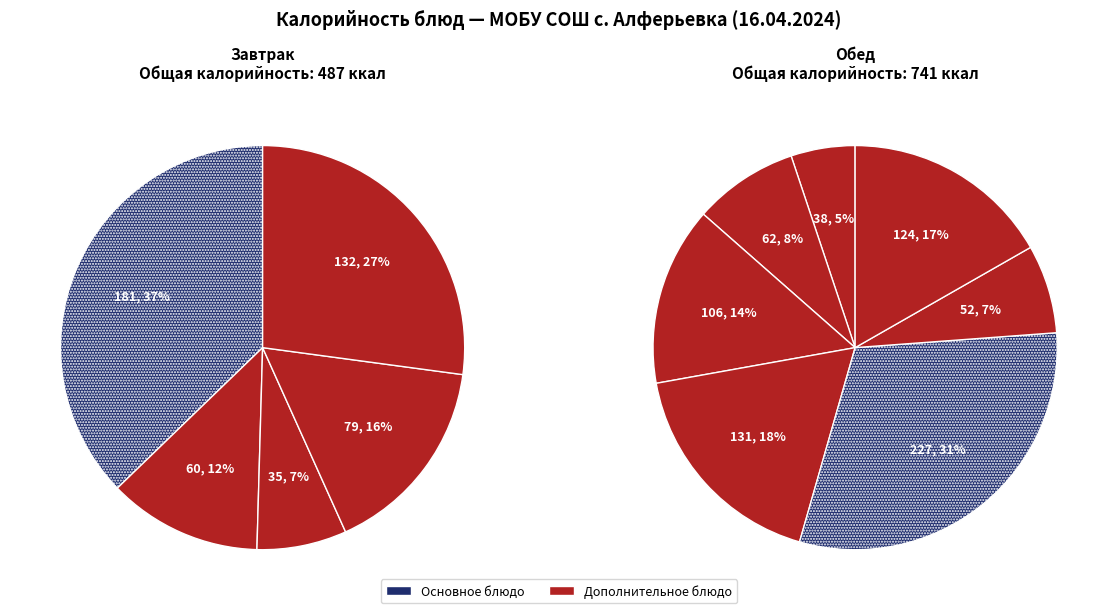

Is it true that Масло сливочное is 4% of the pie?

False